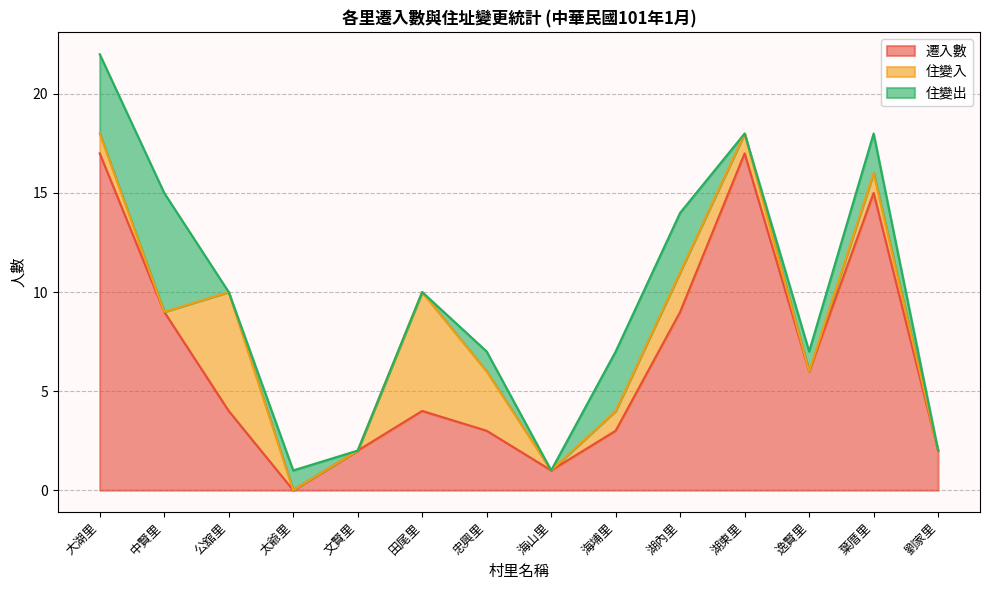

What is the difference between the second highest and second lowest values in the 遷入數 series?

16